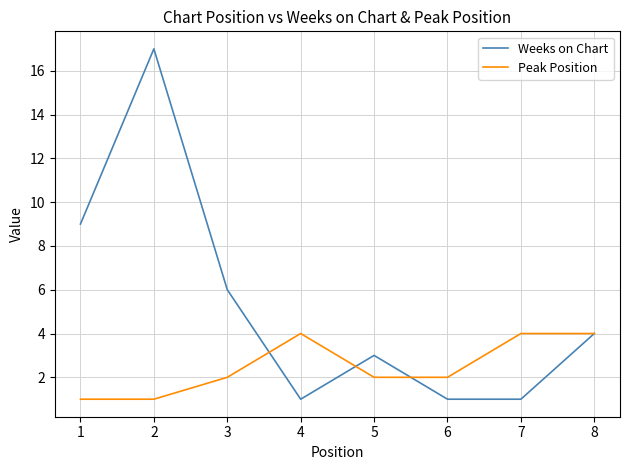

What is the maximum value shown in the chart?

17